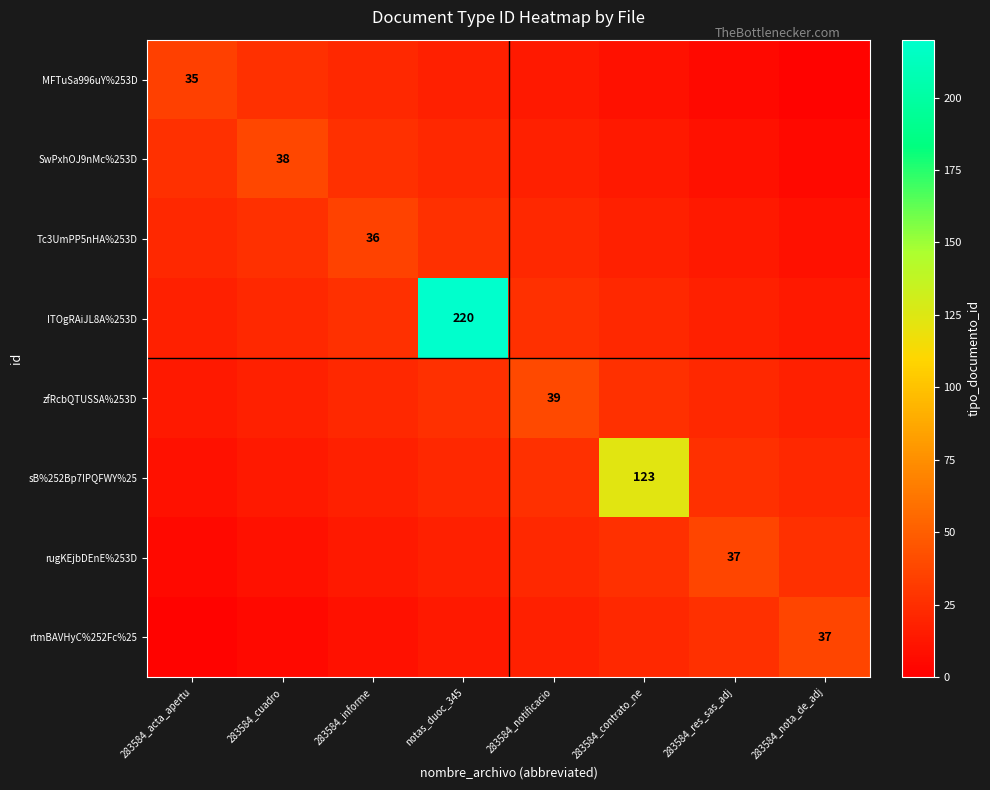

Is it true that MFTuSa996uY%253D equals 53 at 283584_acta_apertu?

False